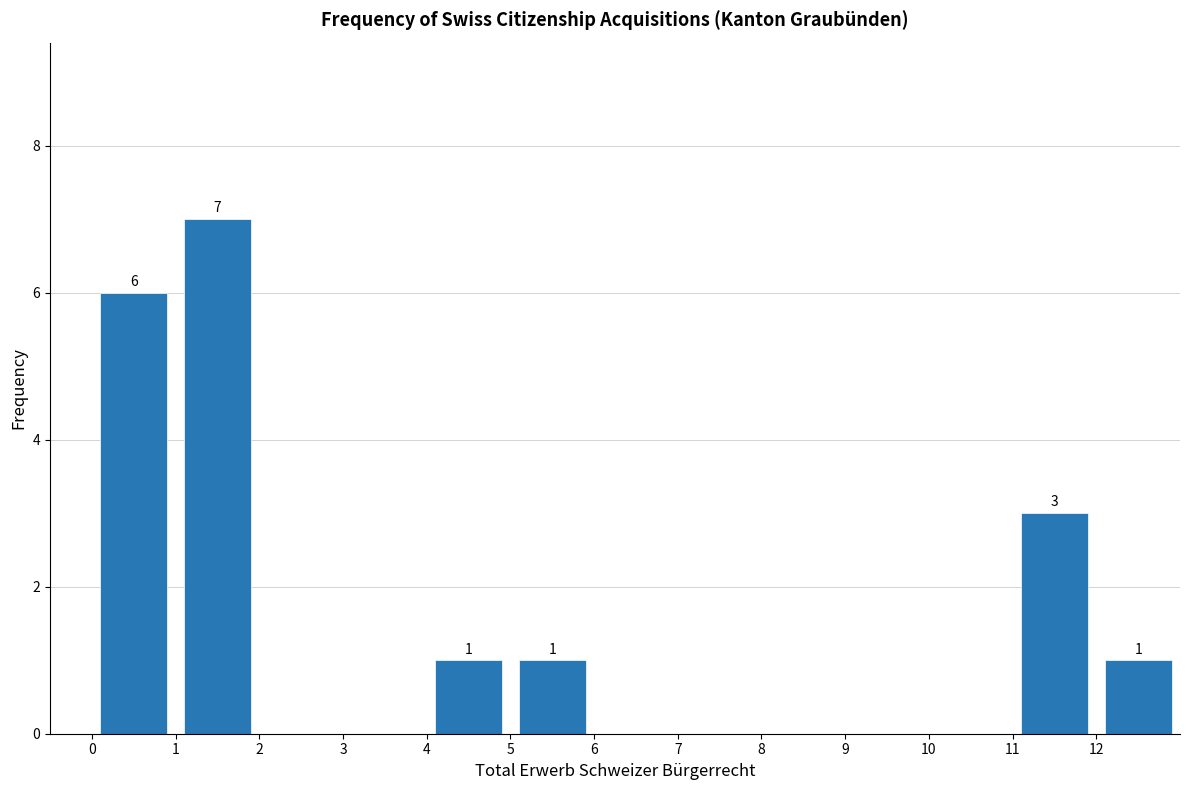

Which range on the x-axis has the tallest bar?

1 to 2